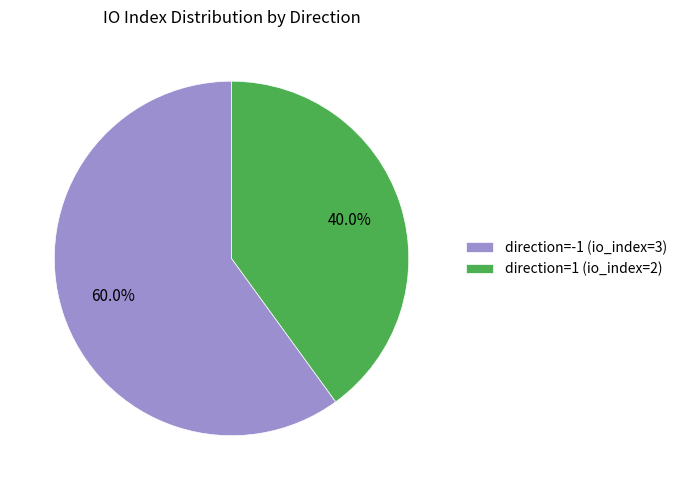

Which category has the biggest portion of the pie?

direction=-1 (io_index=3)